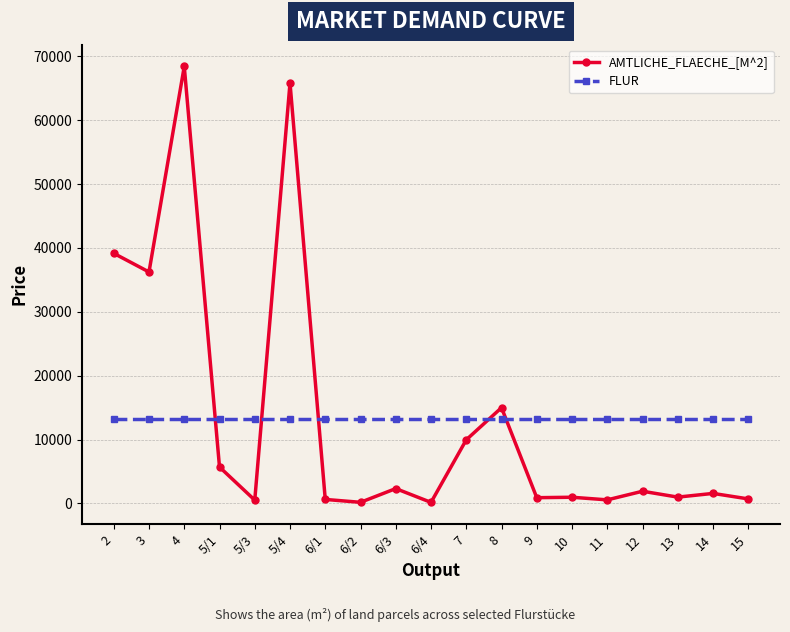

What is the label of the 14th point from the right?

5/4